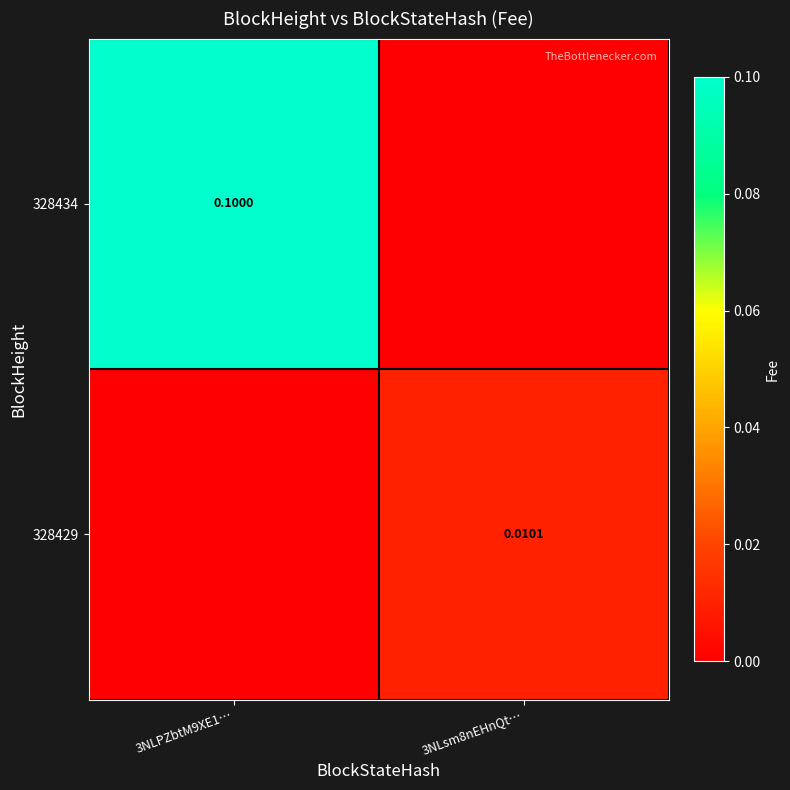

True or false: 328429 has a value of 0.0 at 3NLsm8nEHnQt….

True